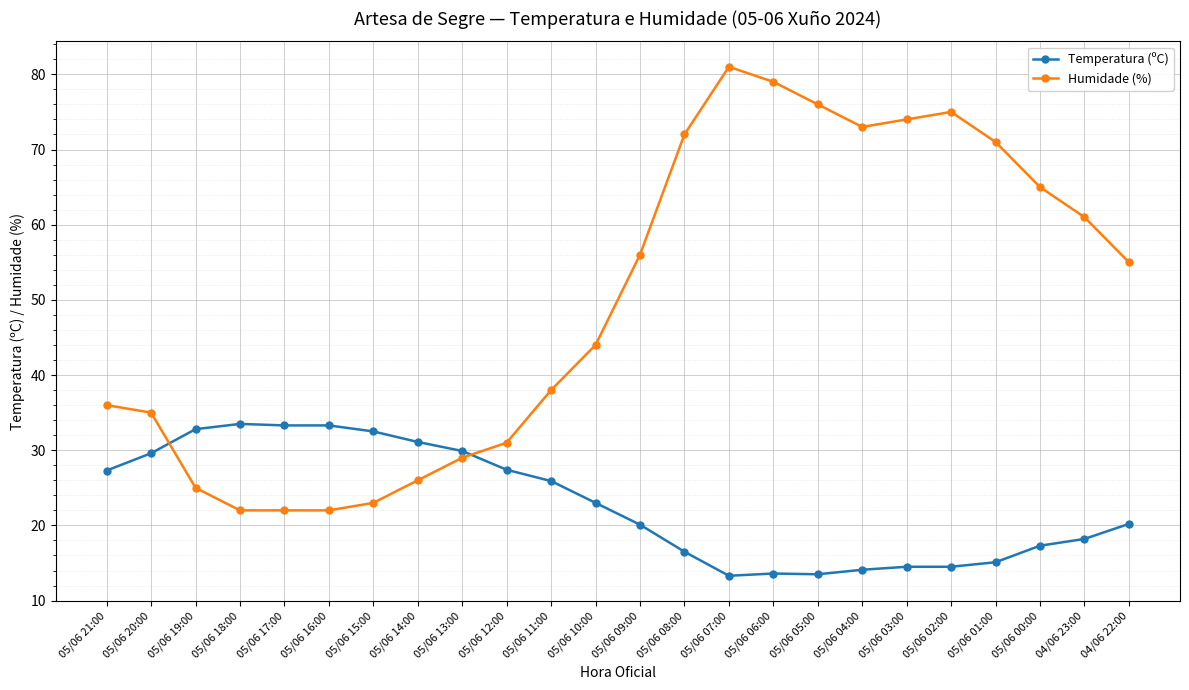

What is the sum of the Humidade (%) values at 05/06 16:00 and 05/06 05:00?

98.0